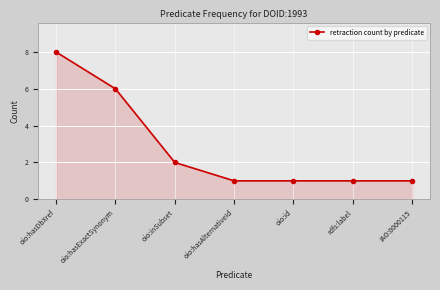

What is the label of the 6th point from the right?

oio:hasExactSynonym